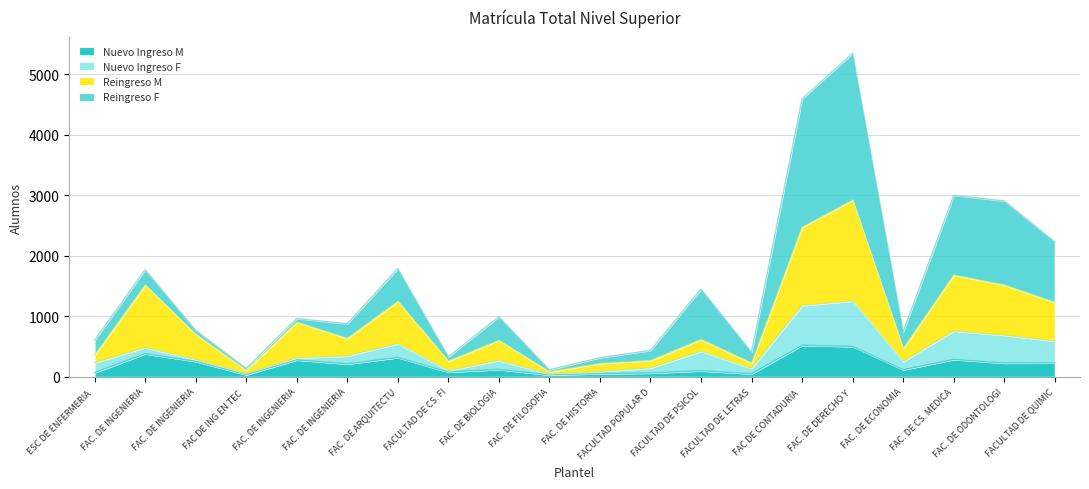

Does the chart display data point markers on the line(s)?

No